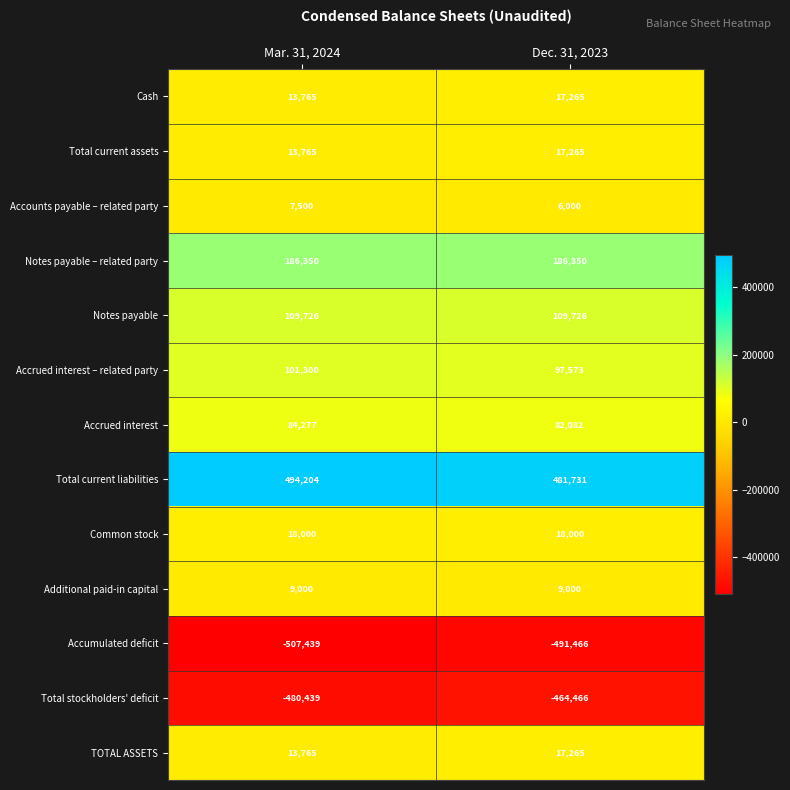

What is the spread (max minus min) of values at Mar. 31, 2024?

1001643